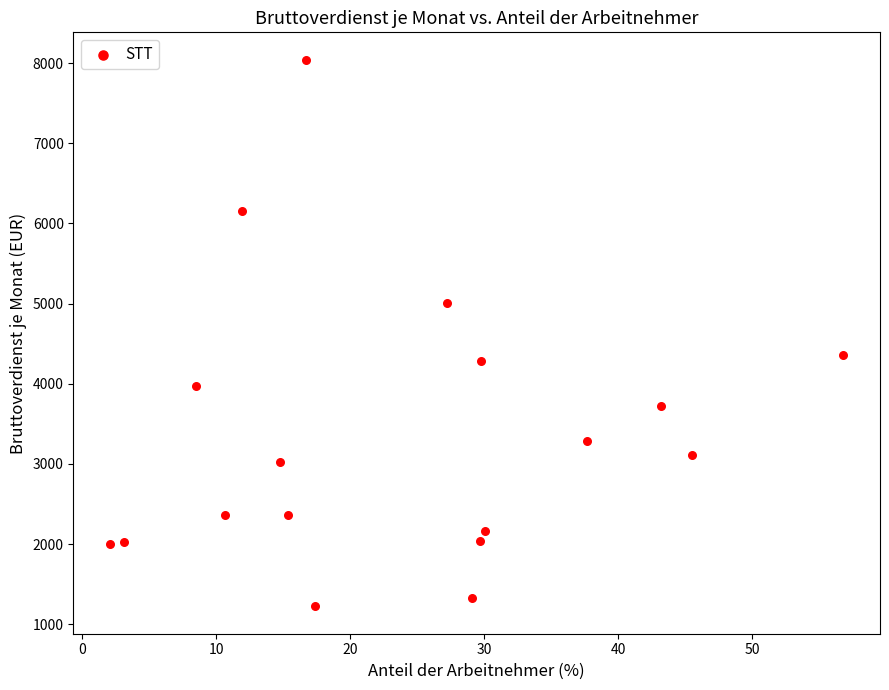

What Y value in the scatter plot is closest to 4632?

4363